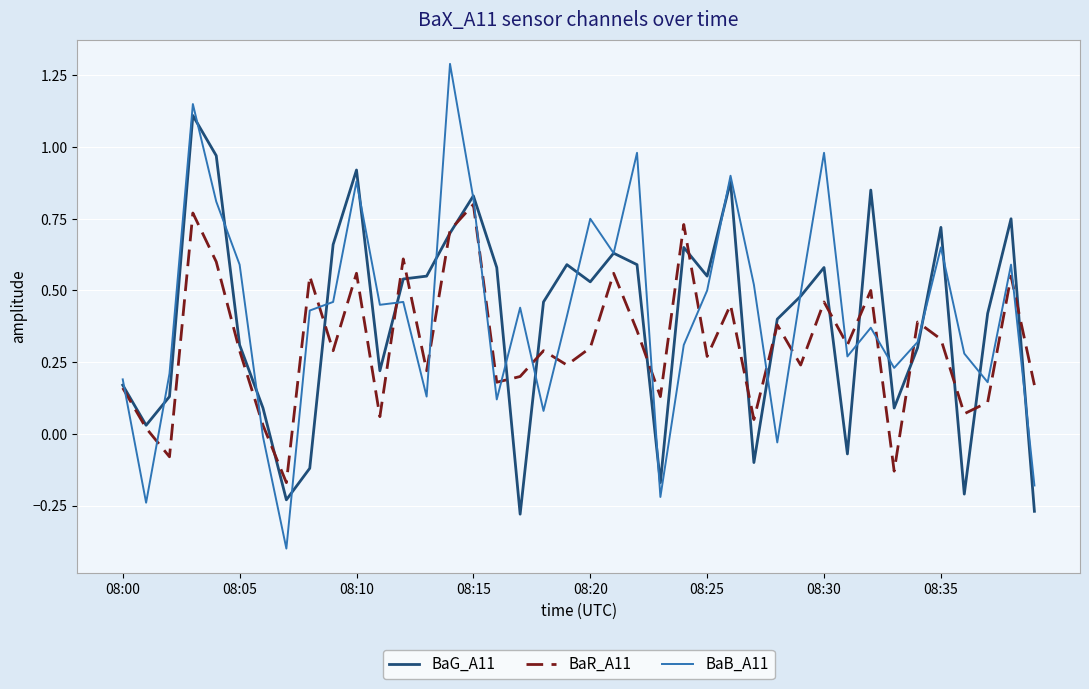

Which series has the widest spread of values?

BaB_A11